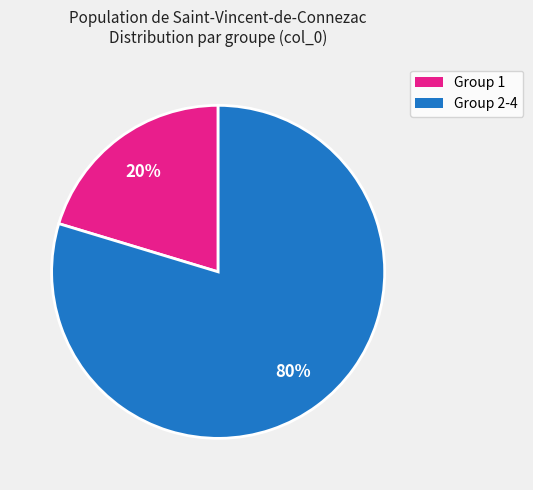

To the nearest percent, what is the average slice percentage?

50%